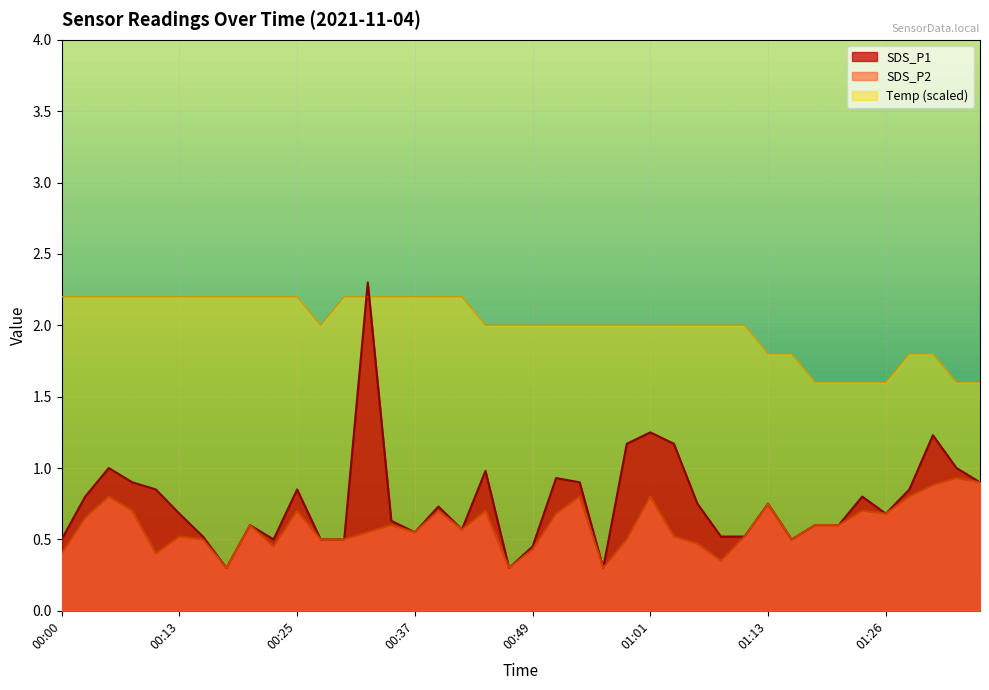

What is the smallest value displayed?

0.3